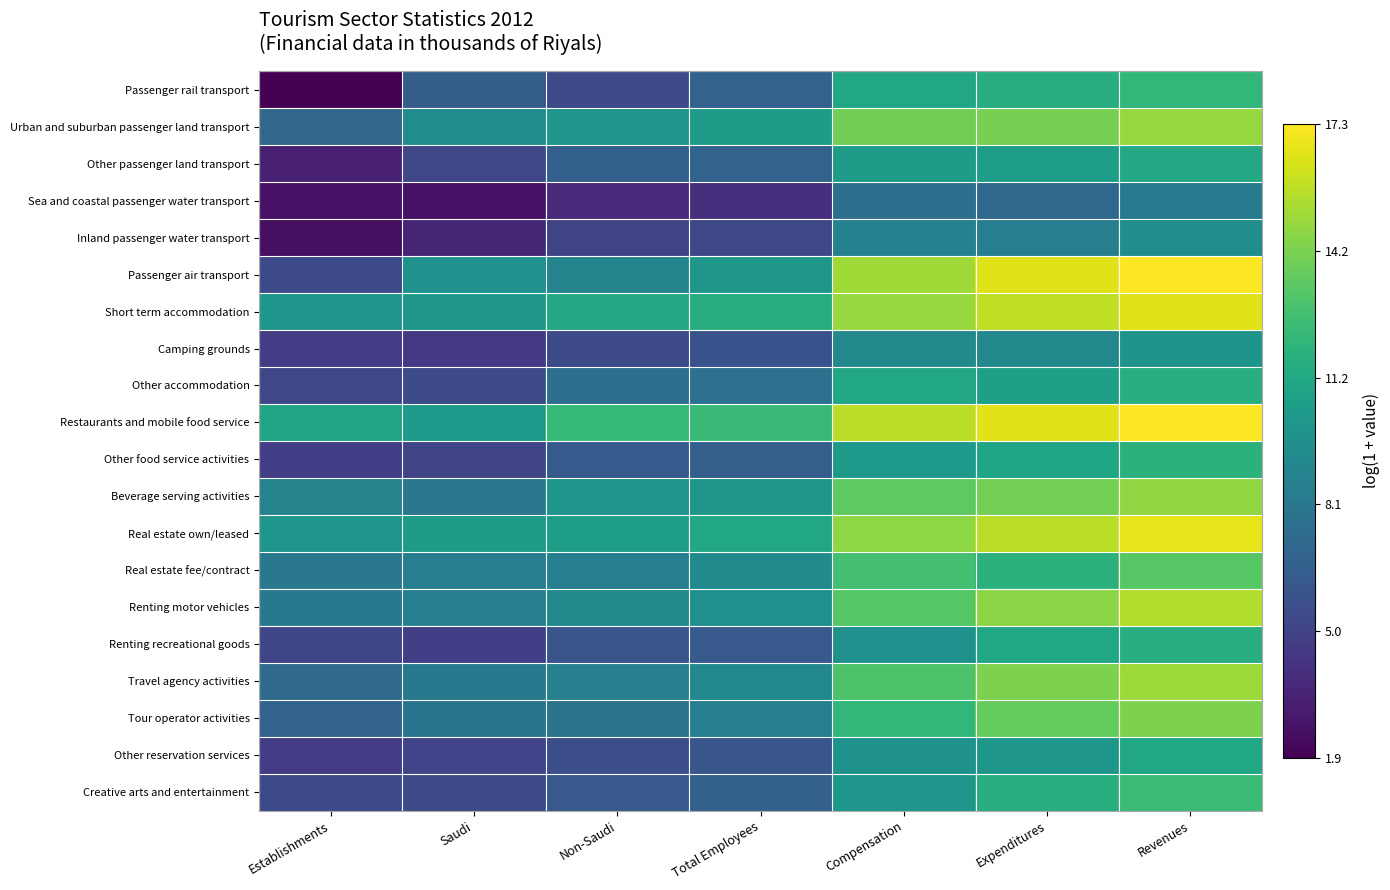

At how many categories does at least one series exceed 9?

7